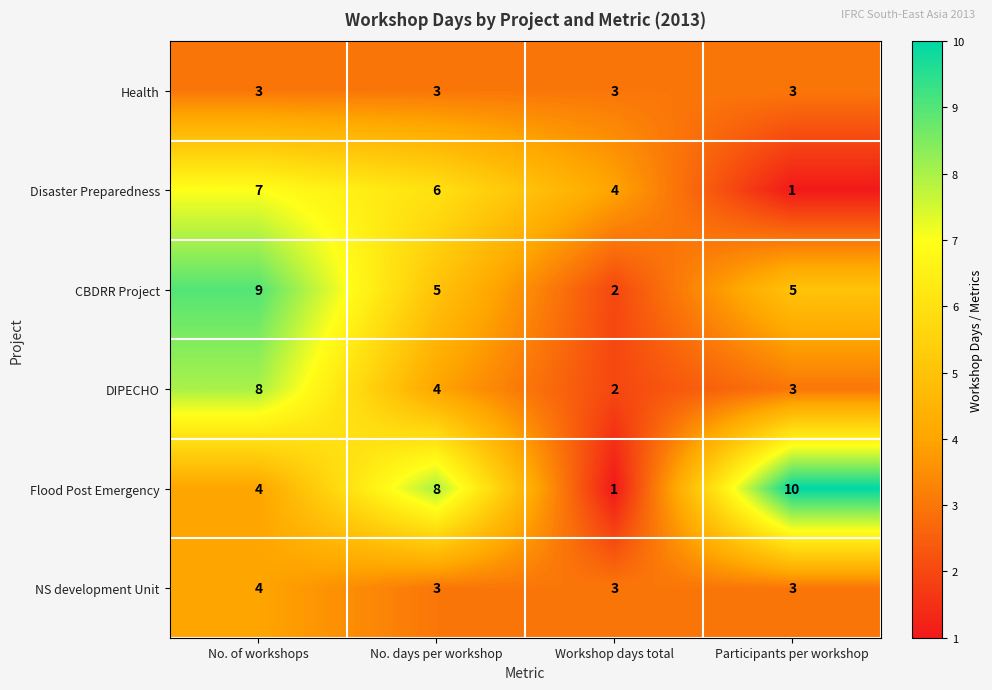

Reading right to left, list all the values displayed in this chart.

Health: 3	3	3	3
Disaster Preparedness: 1	4	6	7
CBDRR Project: 5	2	5	9
DIPECHO: 3	2	4	8
Flood Post Emergency: 10	1	8	4
NS development Unit: 3	3	3	4